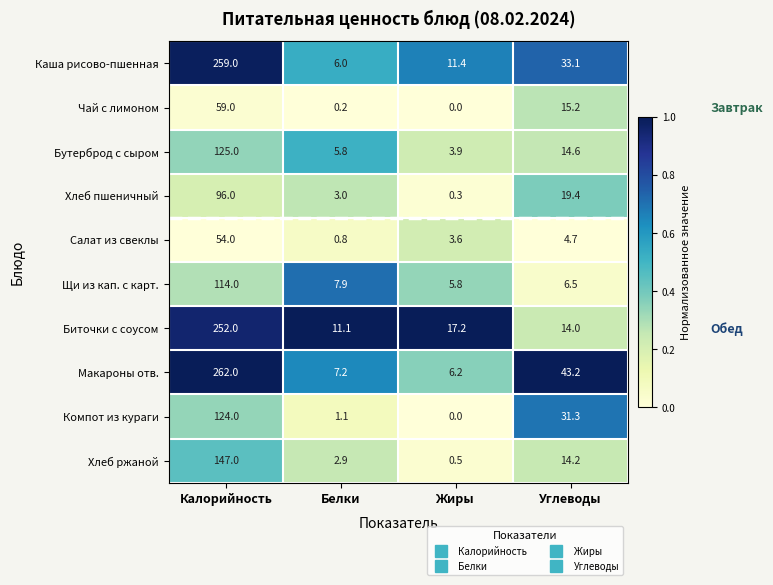

At how many categories does at least one series exceed 13?

3